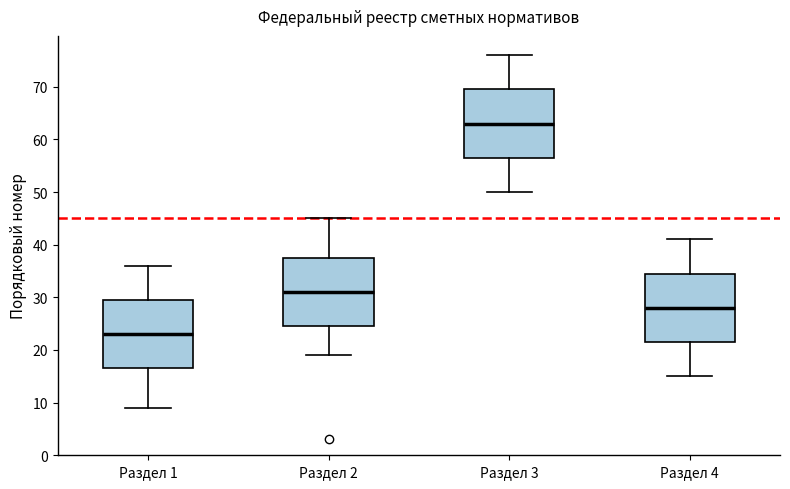

Which box's median line is the highest?

Раздел 3